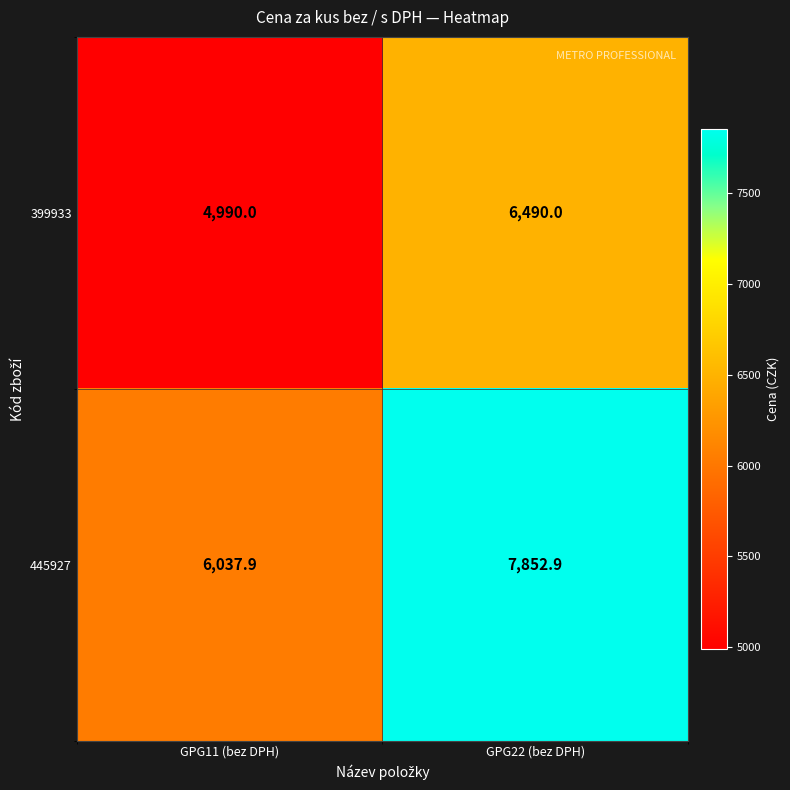

What is the approximate value of 445927 at GPG11 (bez DPH)?

6037.9